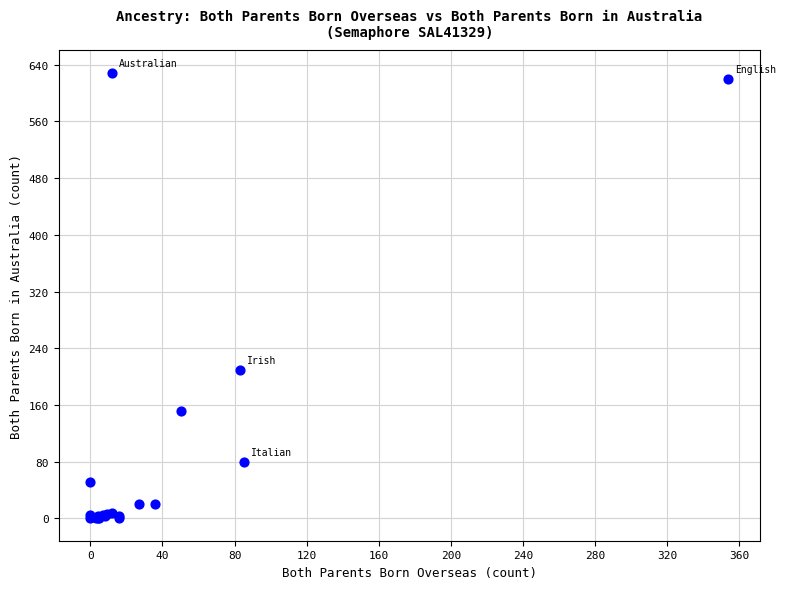

What Y value in the scatter plot is closest to 314?

210